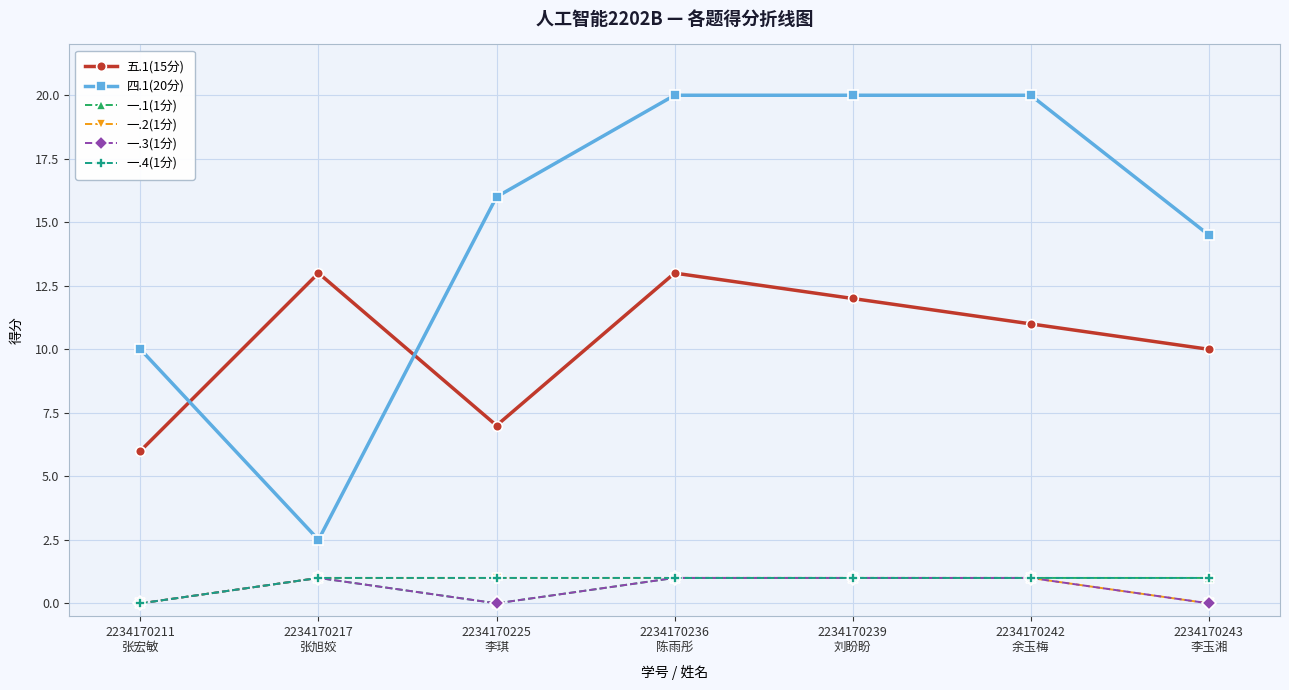

What is the value of the 一.1(1分) point at the 4th from the left?

1.0